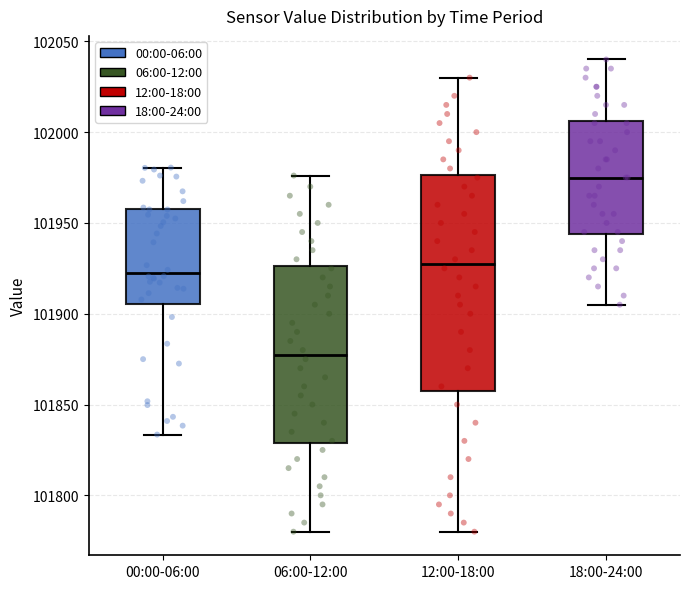

Comparing the boxes themselves (not the whiskers), which one is the tallest?

12:00-18:00